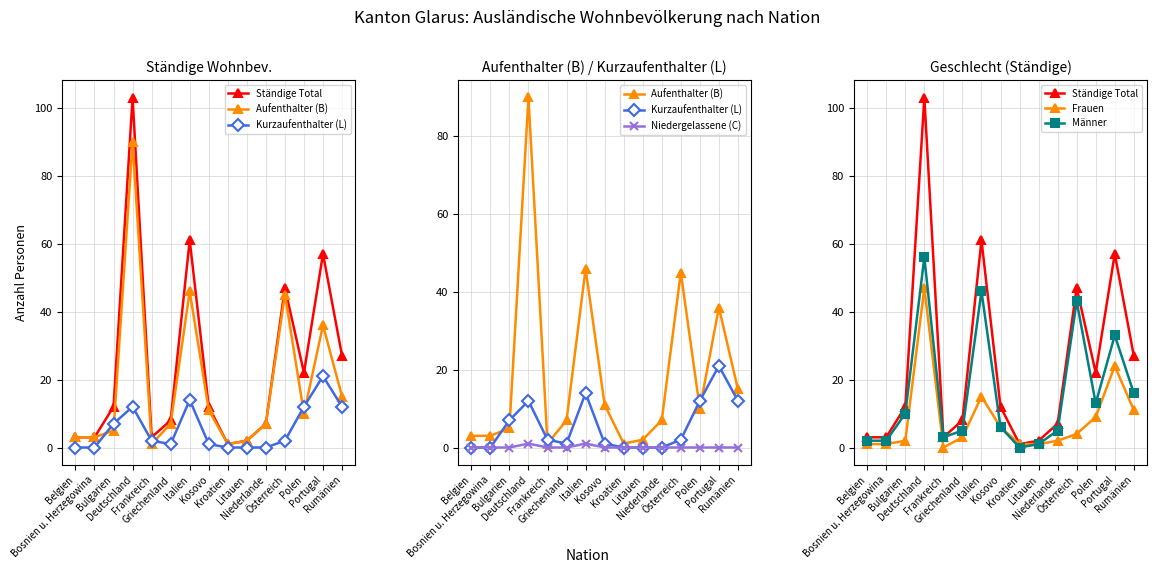

What is the spread (max minus min) of values at Rumänien?

27